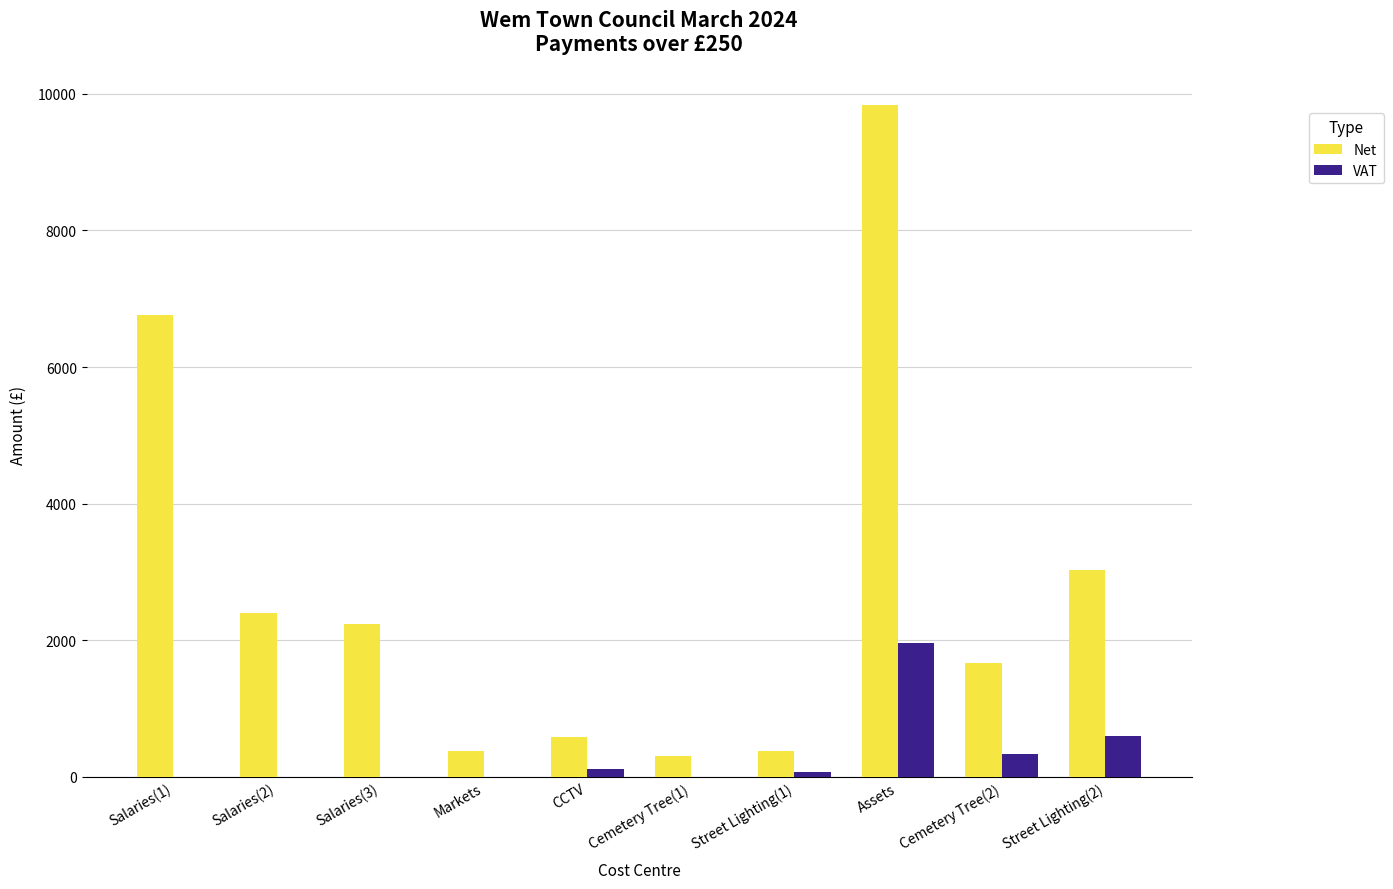

What is the sum of all VAT values?

3100.4